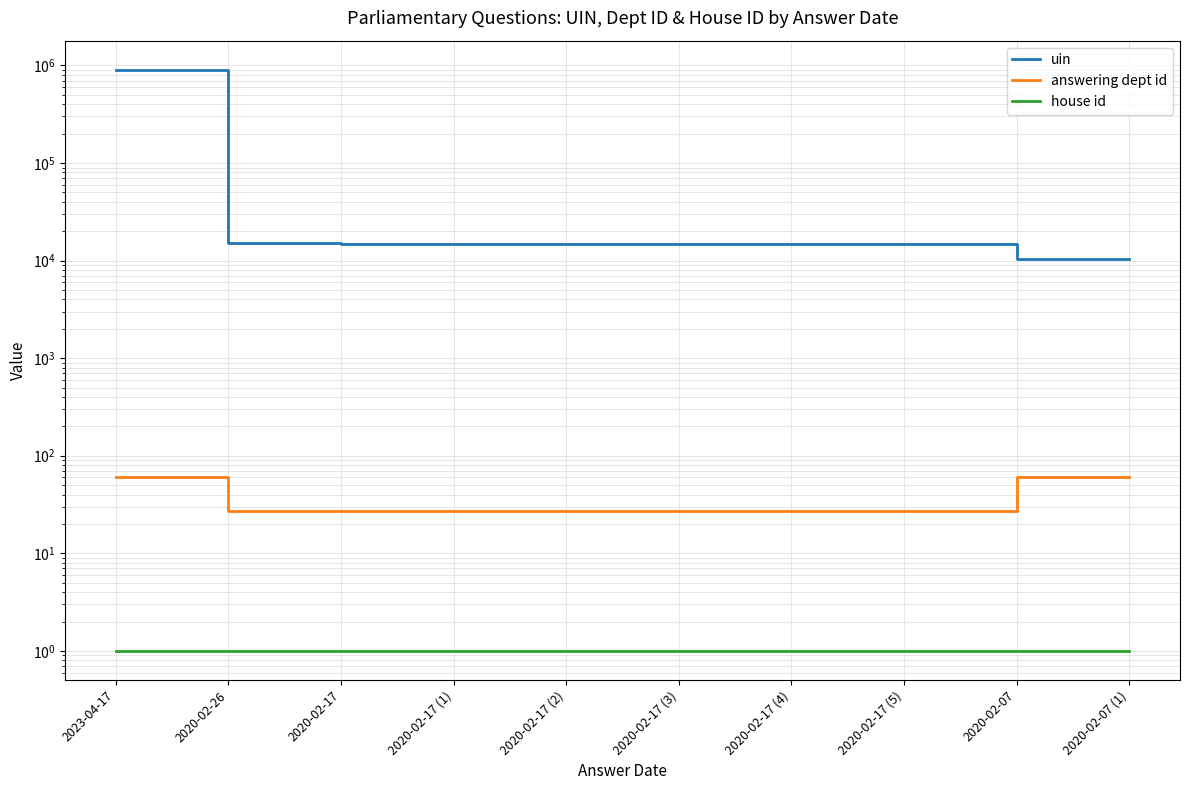

Read the answering dept id value at 2020-02-17 (2), to the nearest 5.

25